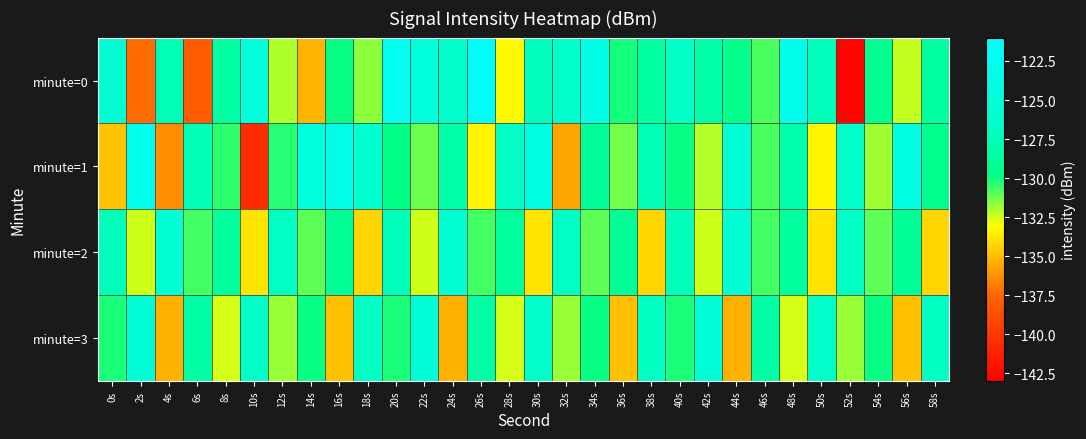

Reading left to right, list all the values displayed in this chart.

minute=0: 0s=-125.8	2s=-137.3	4s=-127.6	6s=-138.1	8s=-128.5	10s=-124.9	12s=-132.1	14s=-135.3	16s=-129.9	18s=-131.6	20s=-122.6	22s=-124.9	24s=-126.6	26s=-122.0	28s=-133.2	30s=-127.3	32s=-126.6	34s=-123.5	36s=-130.0	38s=-128.7	40s=-126.8	42s=-128.2	44s=-129.6	46s=-130.7	48s=-123.1	50s=-127.3	52s=-142.8	54s=-129.3	56s=-132.3	58s=-128.7
minute=1: 0s=-134.8	2s=-123.0	4s=-136.4	6s=-127.5	8s=-130.4	10s=-140.5	12s=-130.4	14s=-124.6	16s=-123.5	18s=-125.9	20s=-129.8	22s=-131.2	24s=-128.3	26s=-133.5	28s=-126.8	30s=-124.1	32s=-135.7	34s=-128.9	36s=-131.2	38s=-127.6	40s=-129.9	42s=-132.1	44s=-125.5	46s=-130.8	48s=-128.0	50s=-133.3	52s=-126.7	54s=-131.9	56s=-124.2	58s=-129.6
minute=2: 0s=-127.3	2s=-132.5	4s=-125.6	6s=-130.7	8s=-128.8	10s=-133.9	12s=-126.9	14s=-131.0	16s=-129.1	18s=-134.2	20s=-127.3	22s=-132.5	24s=-125.6	26s=-130.7	28s=-128.8	30s=-133.9	32s=-126.9	34s=-131.0	36s=-129.1	38s=-134.2	40s=-127.3	42s=-132.5	44s=-125.6	46s=-130.7	48s=-128.8	50s=-133.9	52s=-126.9	54s=-131.0	56s=-129.1	58s=-134.2
minute=3: 0s=-130.1	2s=-125.2	4s=-135.3	6s=-128.5	8s=-132.6	10s=-126.7	12s=-131.8	14s=-129.9	16s=-134.9	18s=-127.0	20s=-130.1	22s=-125.2	24s=-135.3	26s=-128.5	28s=-132.6	30s=-126.7	32s=-131.8	34s=-129.9	36s=-134.9	38s=-127.0	40s=-130.1	42s=-125.2	44s=-135.3	46s=-128.5	48s=-132.6	50s=-126.7	52s=-131.8	54s=-129.9	56s=-134.9	58s=-127.0